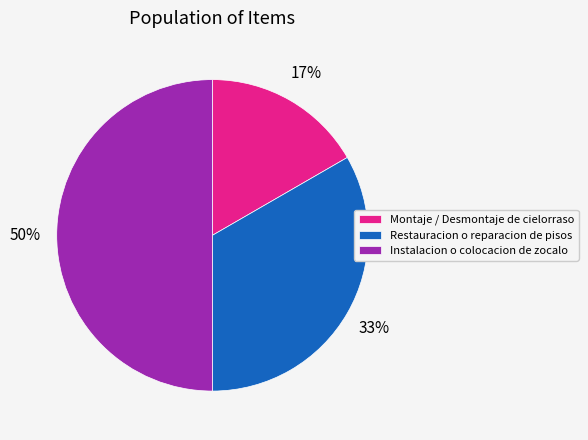

True or false: Montaje / Desmontaje de cielorraso accounts for 22% of the total.

False